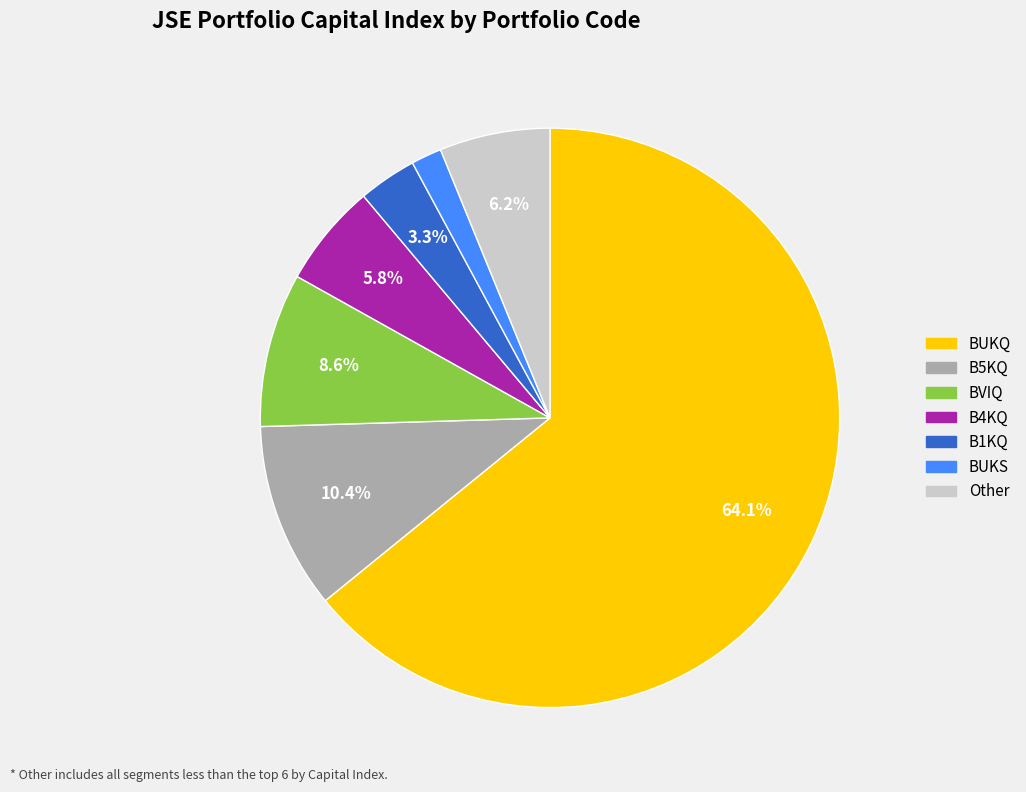

Is it true that B1KQ is 3% of the pie?

True